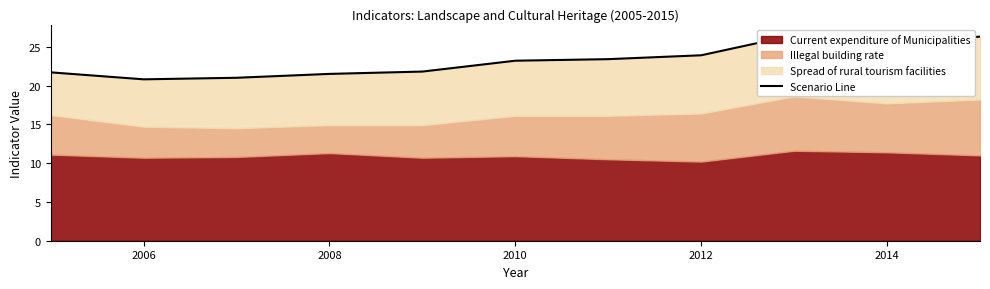

Read the value at 2008.

21.0